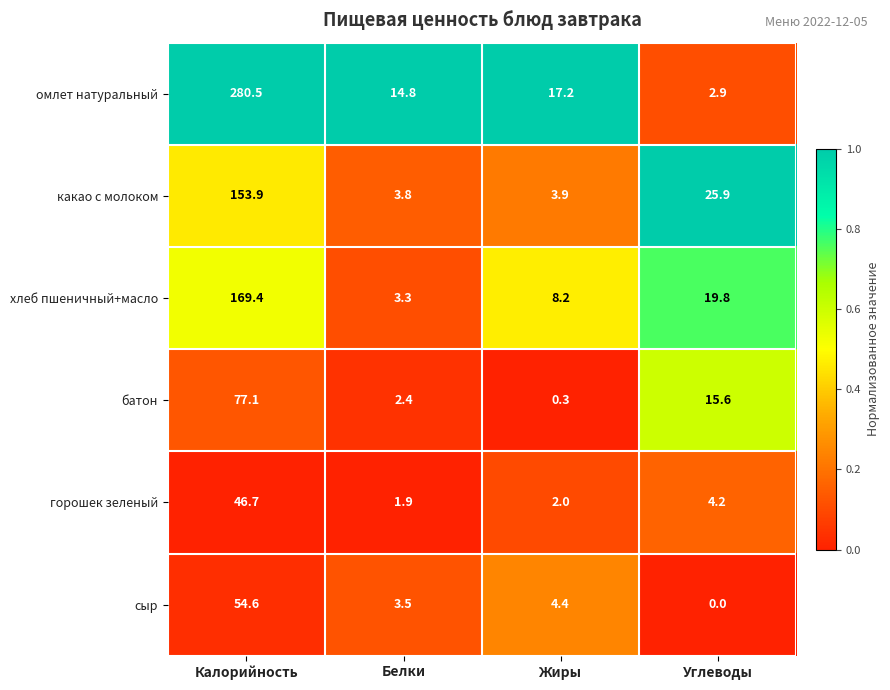

What is the greatest value displayed?

280.5